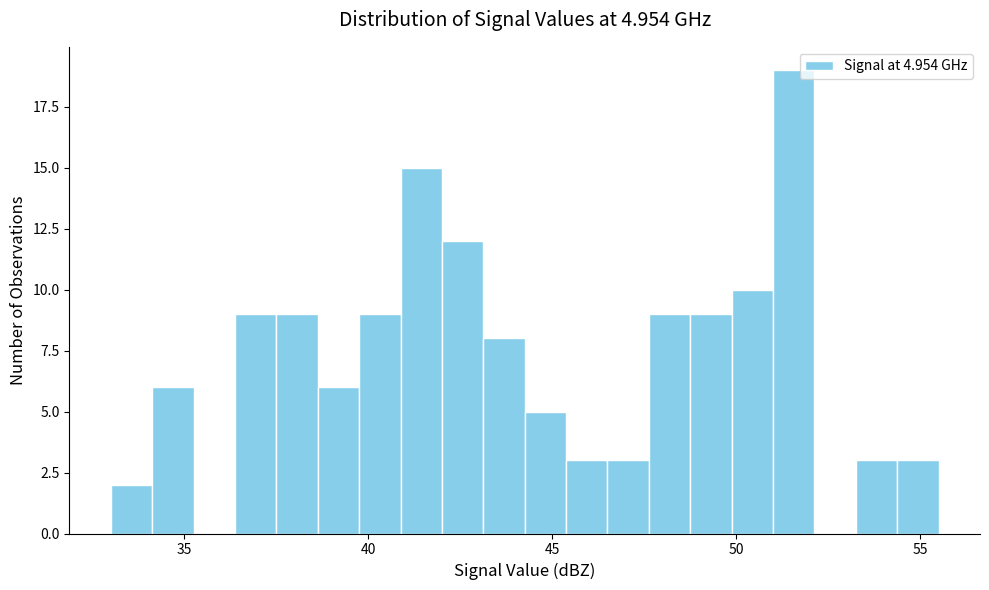

Read against the x-axis, roughly where is the centre of the tallest bar?

51.5